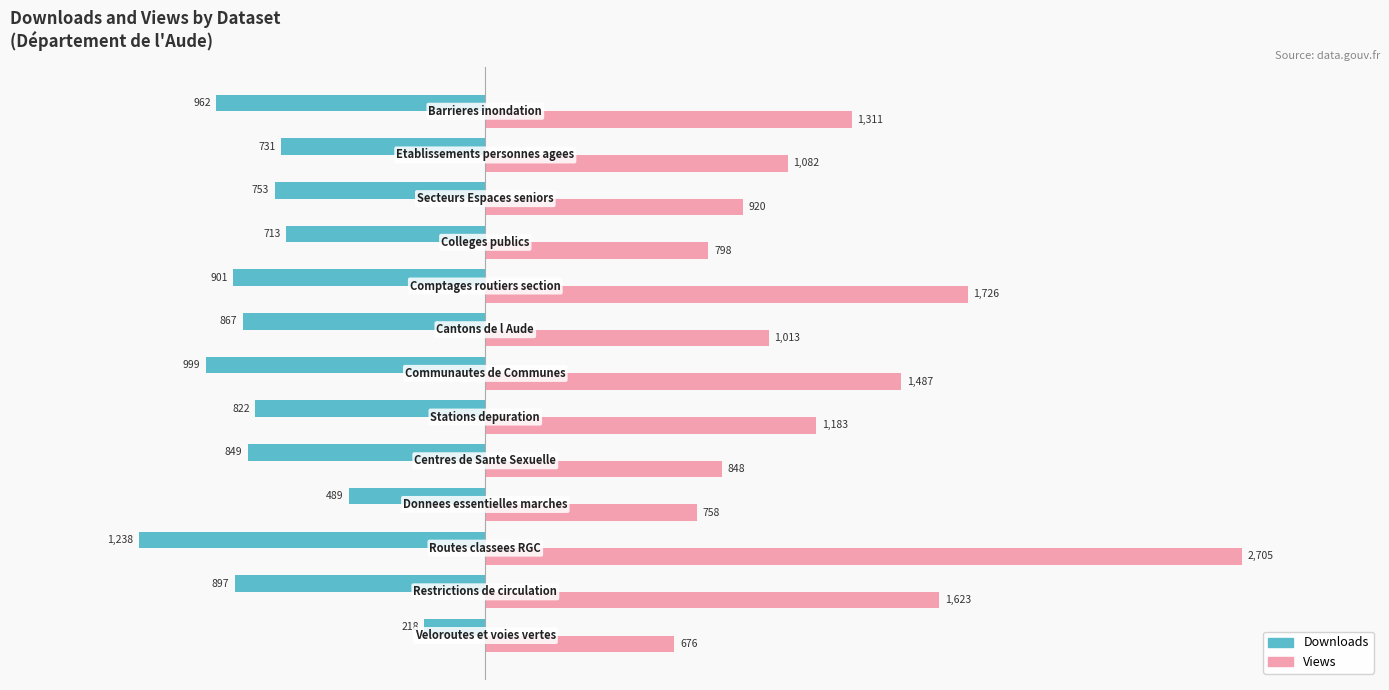

What is the smallest value displayed?

-1238